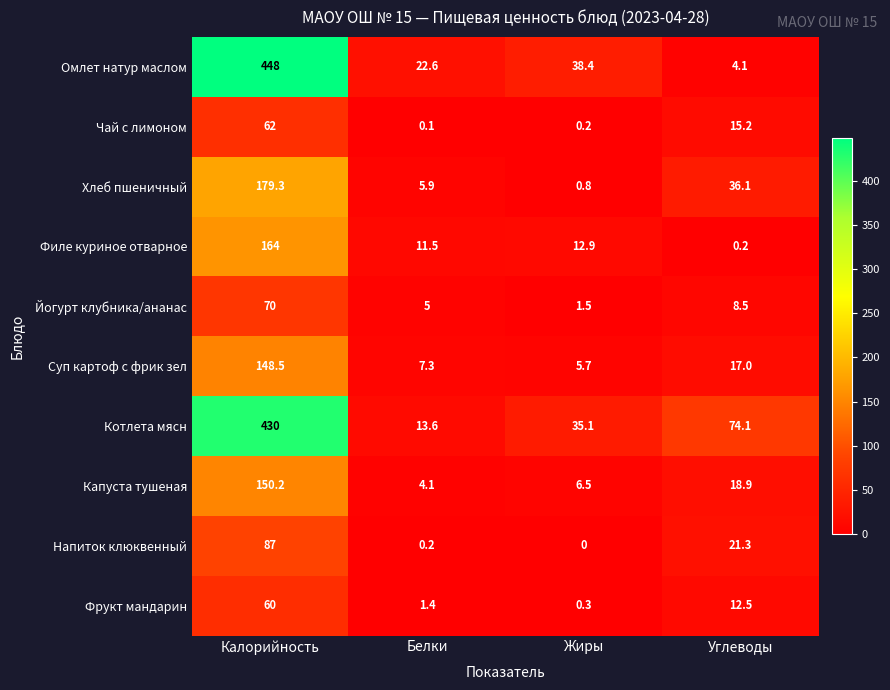

Where is Филе куриное отварное nearest to the value 82?

Жиры